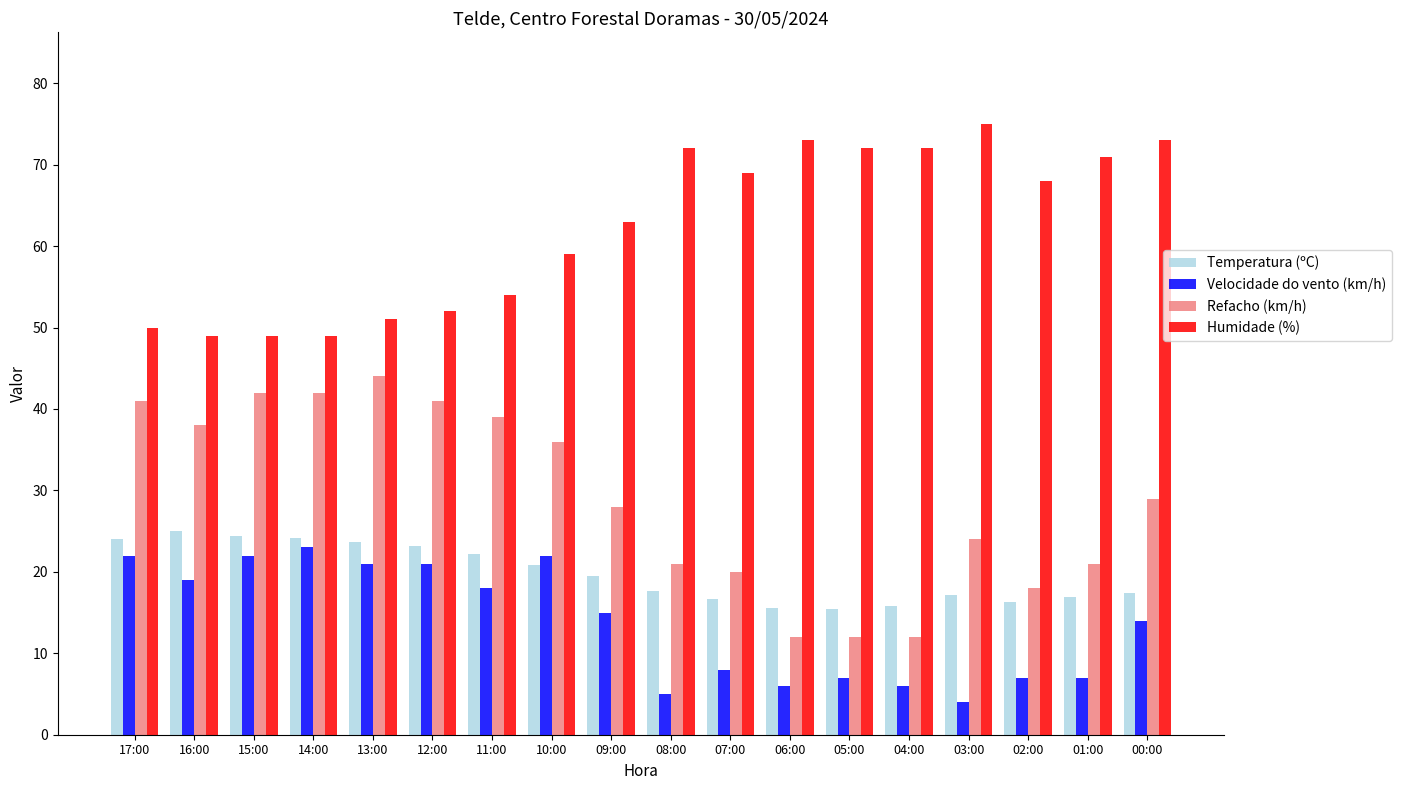

Is it true that Refacho (km/h) equals 18.0 at 02:00?

True